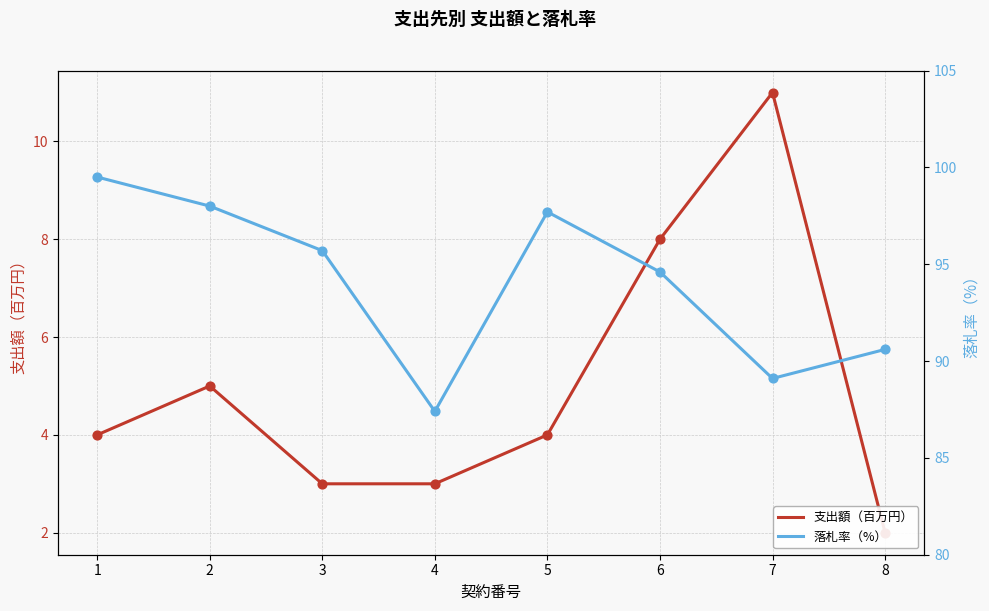

What are all the series names shown in the legend?

支出額（百万円）, 落札率（%）